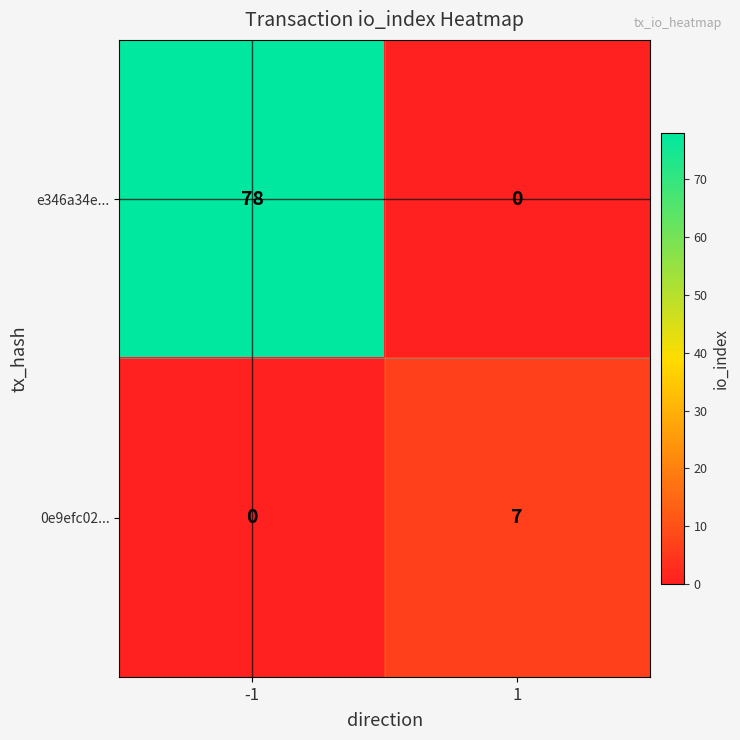

What is the difference between the maximum and minimum values in the e346a34e... series?

78